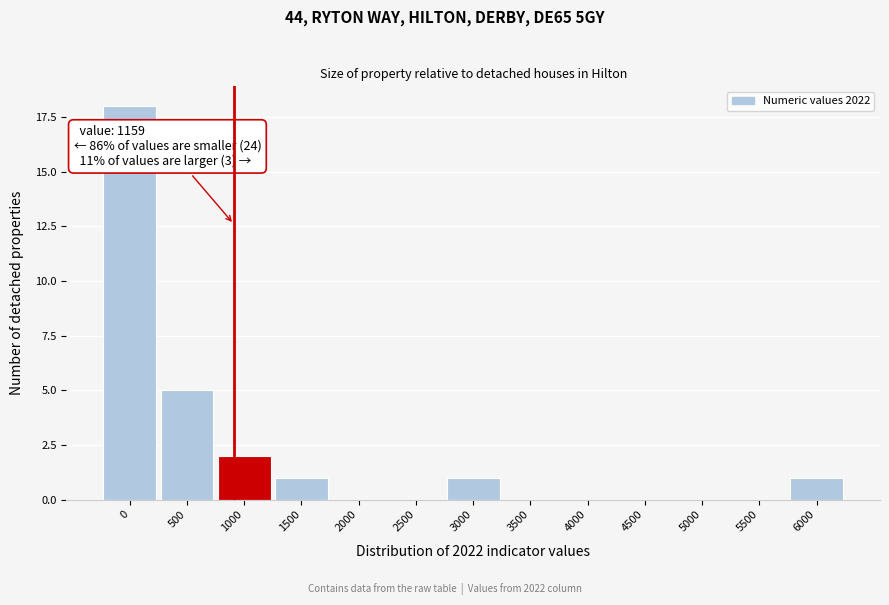

Reading right to left, extract all data points from this chart.

6000=1	5500=0	5000=0	4500=0	4000=0	3500=0	3000=1	2500=0	2000=0	1500=1	1000=2	500=5	0=18